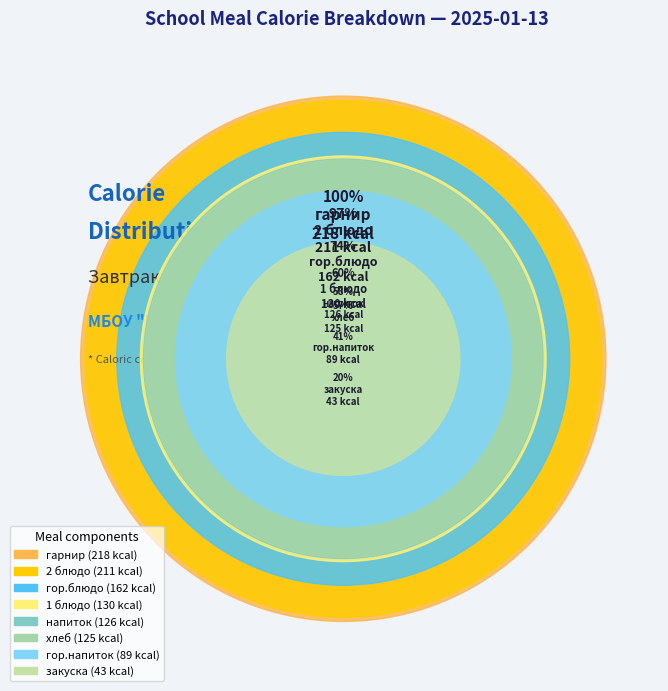

What percentage is the закуска slice, to the nearest percent?

4%